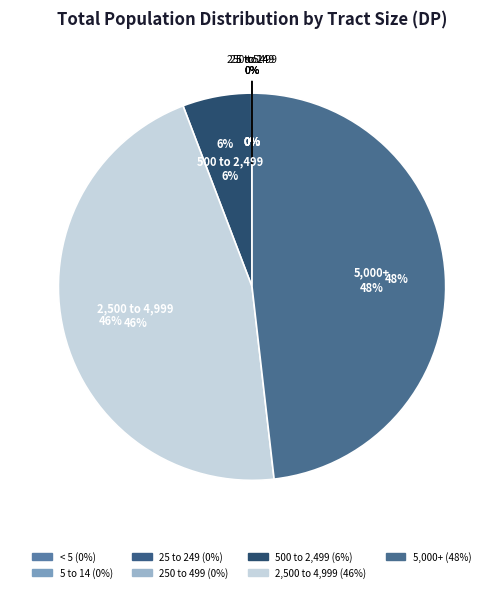

The 25 to 249 slice represents 1% of the pie. True or false?

False